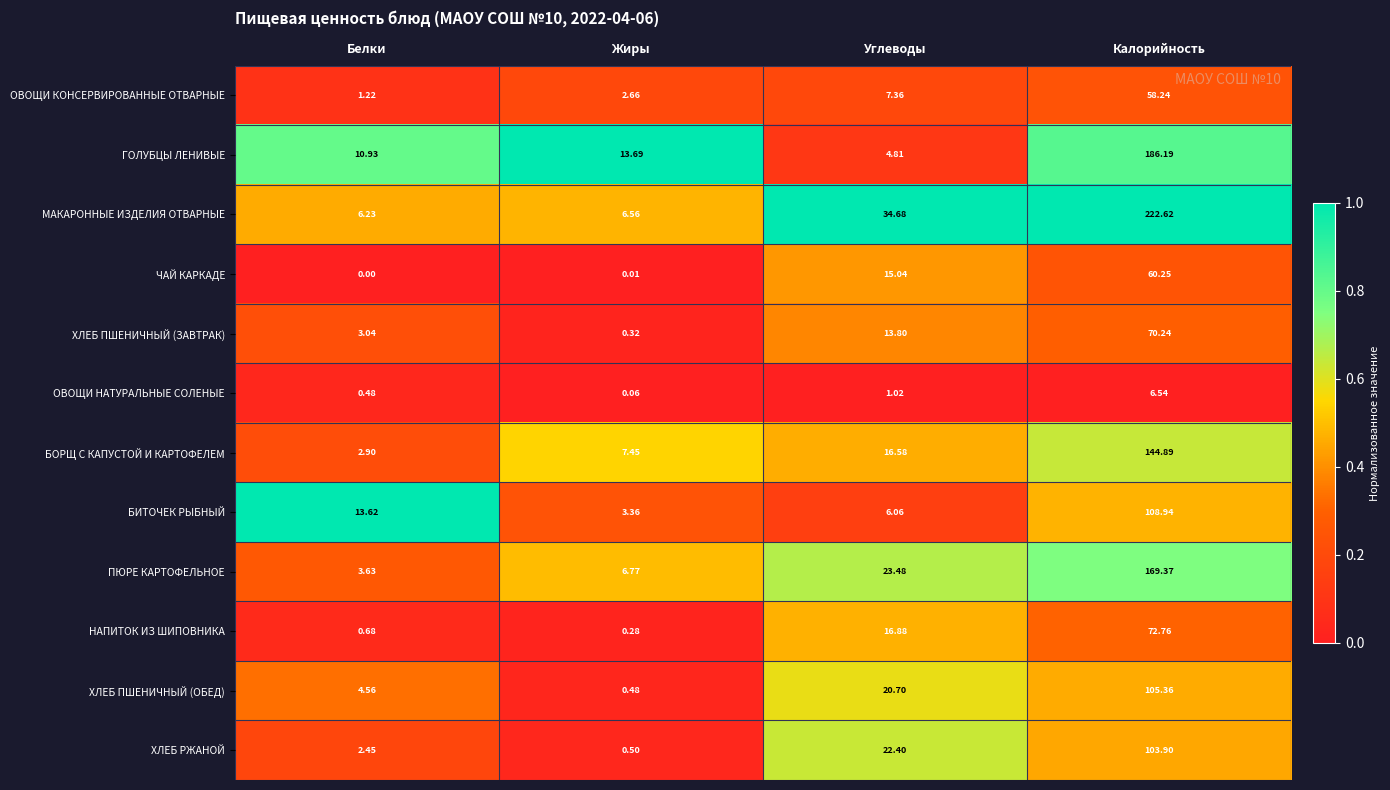

Which series has the largest range (max minus min)?

МАКАРОННЫЕ ИЗДЕЛИЯ ОТВАРНЫЕ